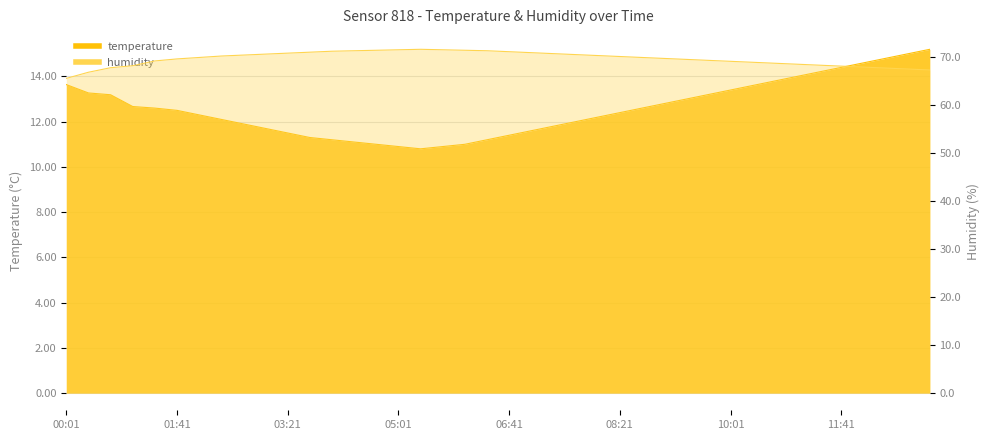

How many series are shown in this chart?

2